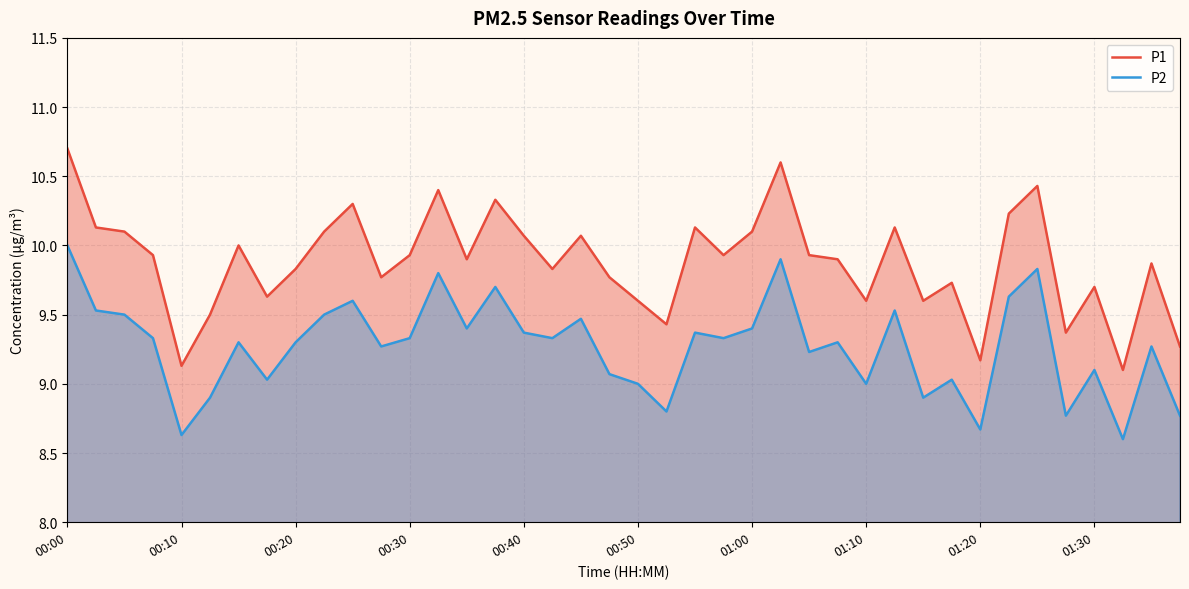

The P1 series shows 10.4 at 13. True or false?

True